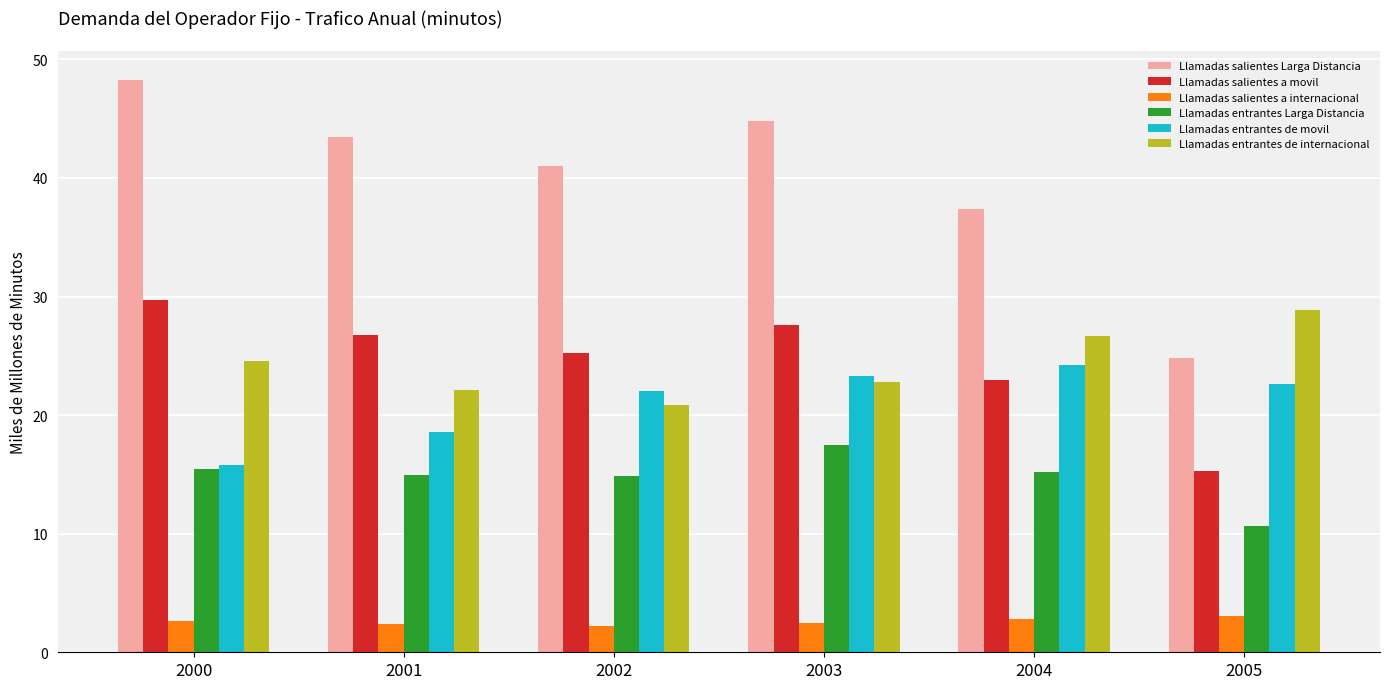

What is the value of the Llamadas salientes a movil bar at the 3rd from the left?

25.2